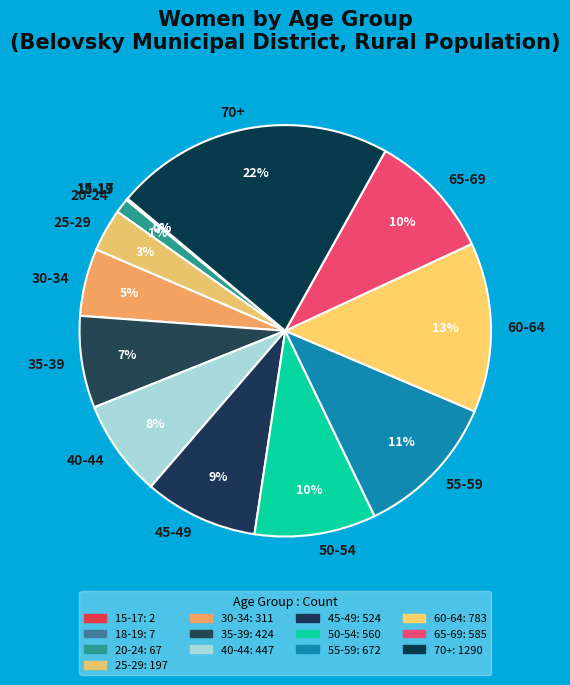

Is it true that 50-54 is 23% of the pie?

False